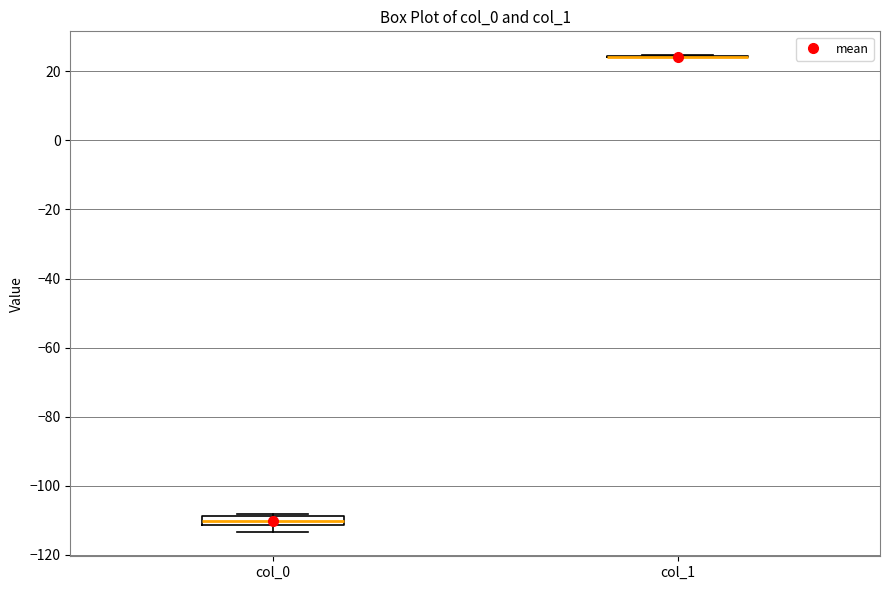

Which box is the tallest, from its lower edge to its upper edge?

col_0